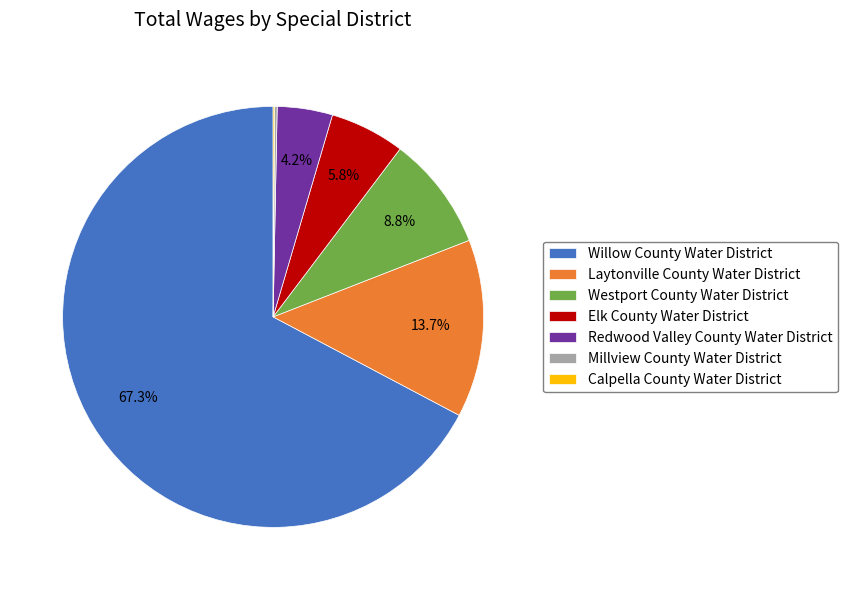

Is the sum of Elk County Water District and Redwood Valley County Water District greater than half?

No